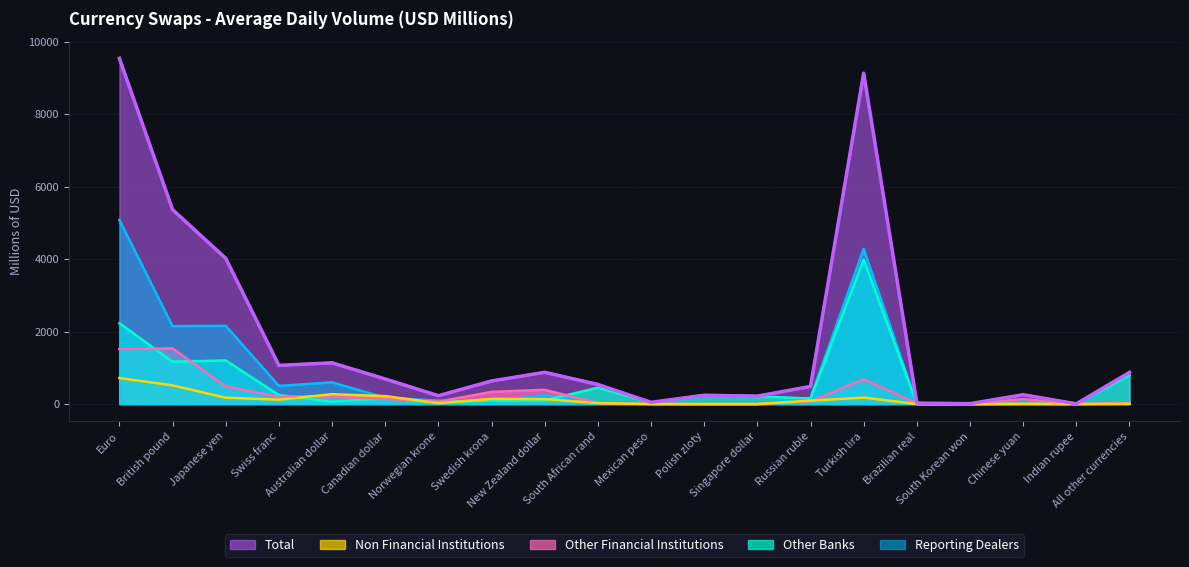

Which label corresponds to the smallest value in the chart?

Singapore dollar